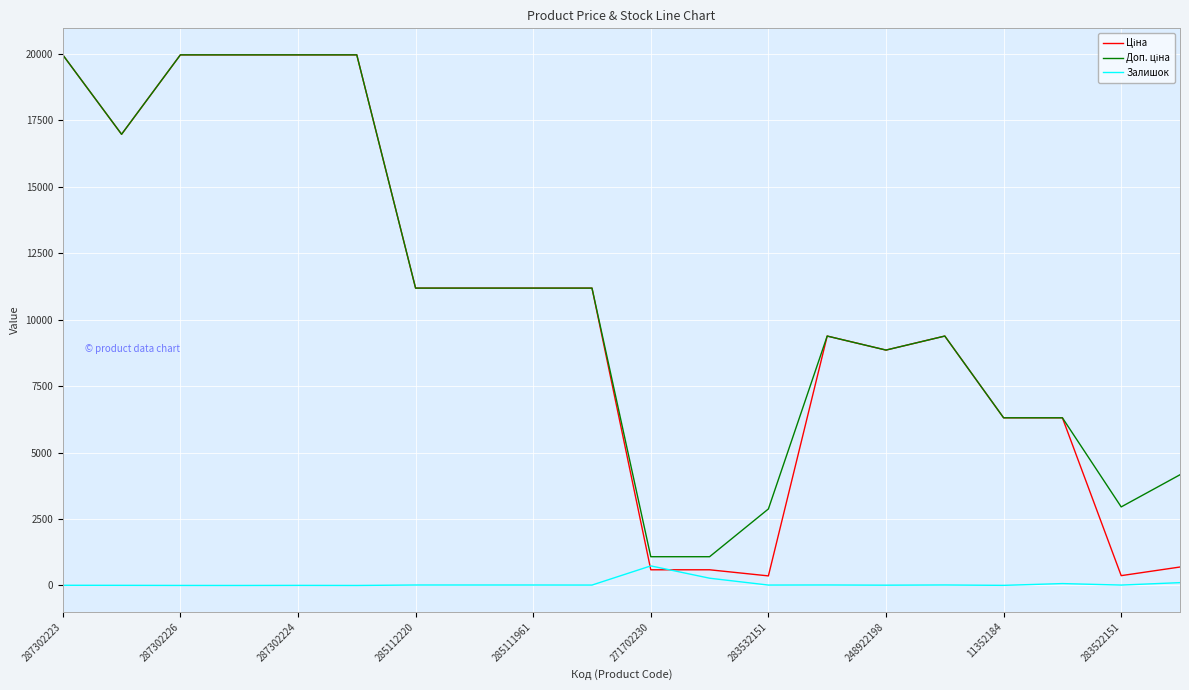

How many lines are shown in the chart?

3